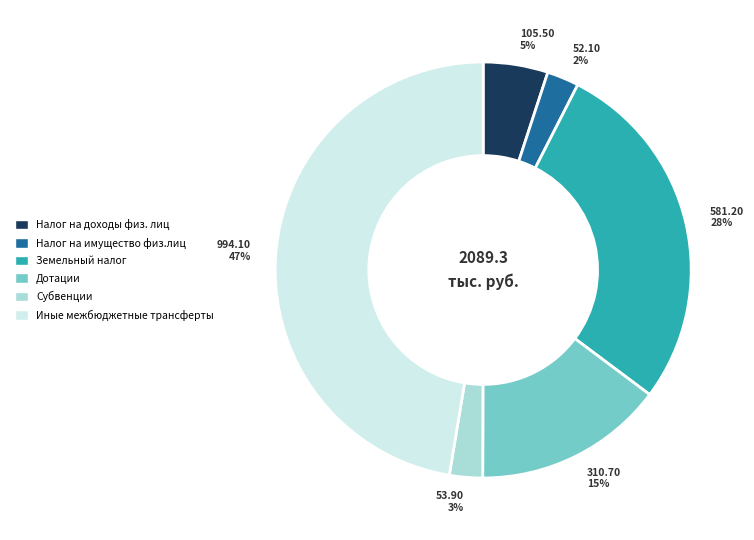

To the nearest percent, what percentage of the pie is 53.90 3%?

3%